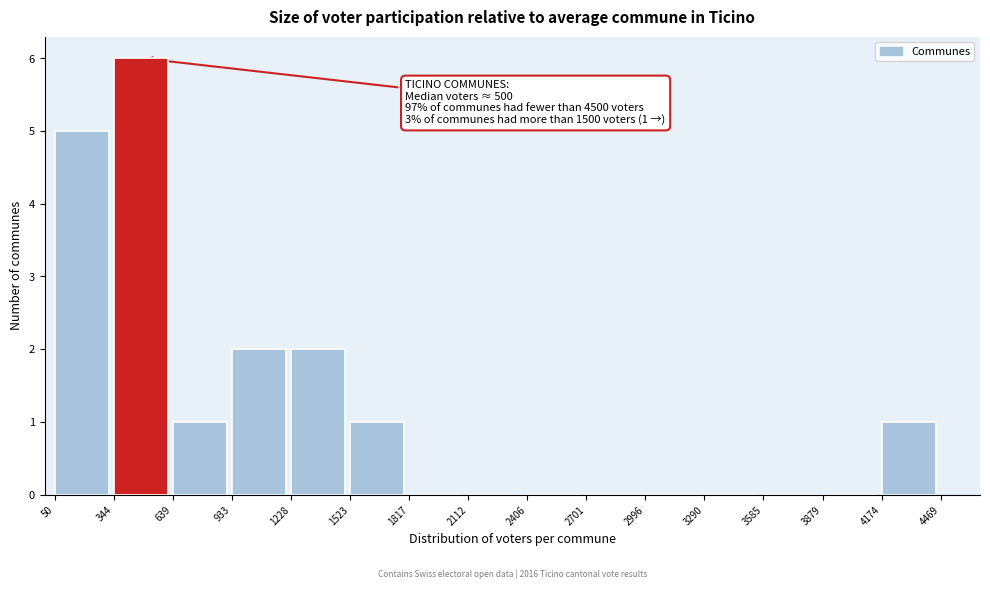

Which range on the x-axis has the tallest bar?

344 to 639